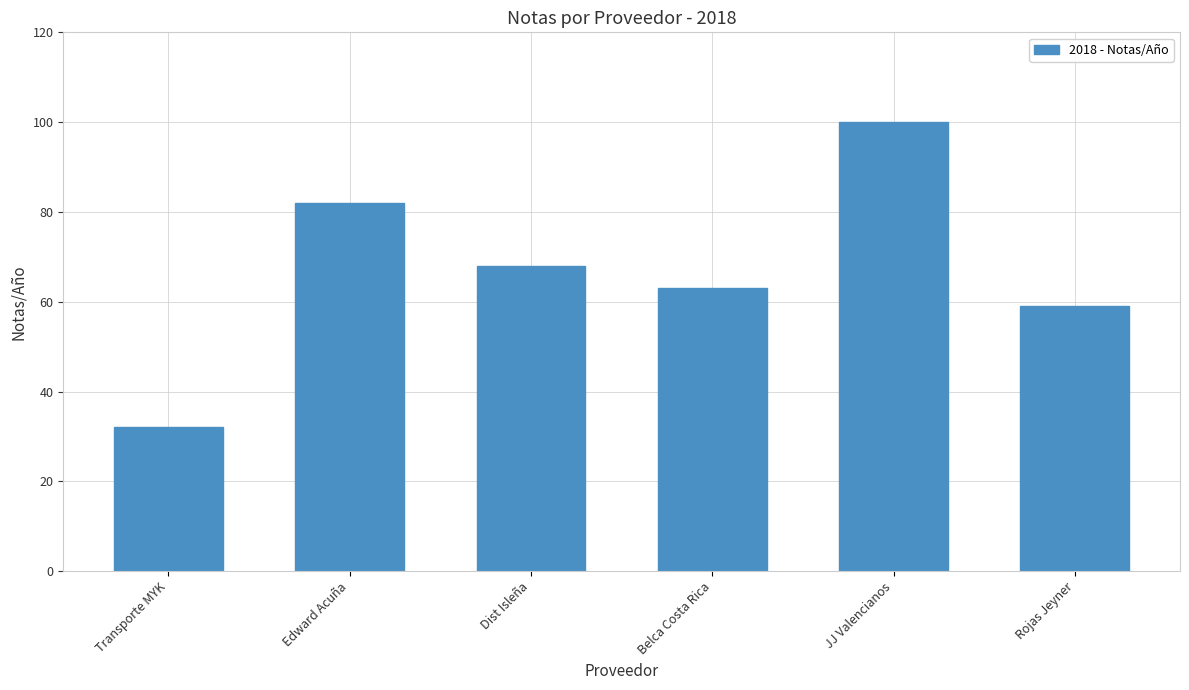

What is the maximum value shown in the chart?

100